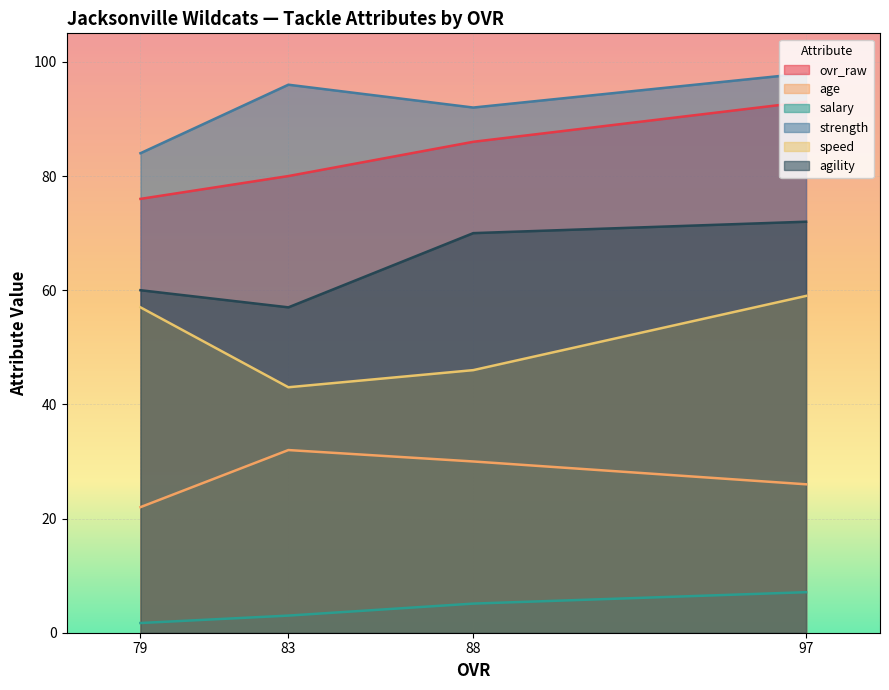

Is it true that salary equals 0.5 at 79?

False